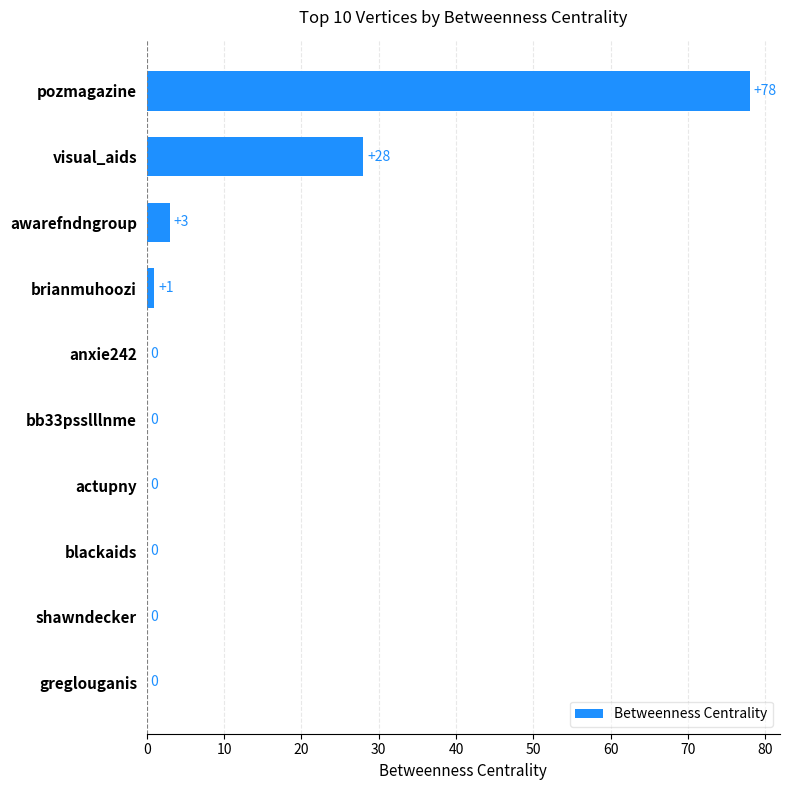

Count the number of data series in this chart.

1